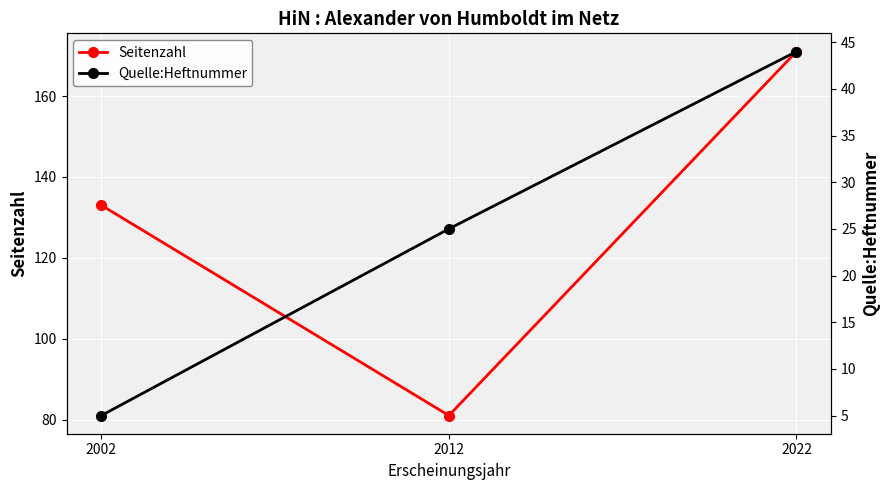

Which series has the widest spread of values?

Seitenzahl